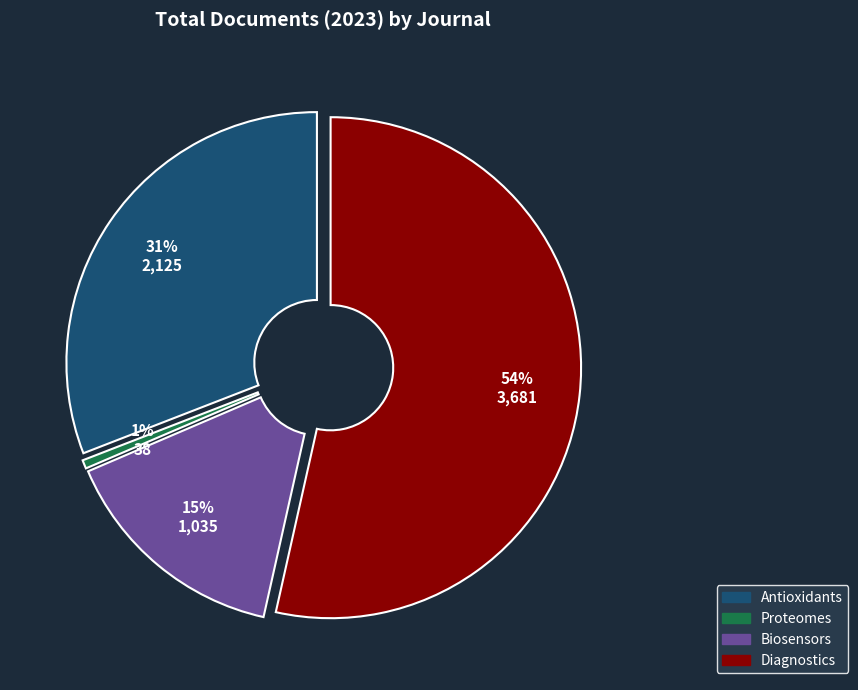

To the nearest percent, what is the difference between the Biosensors and Proteomes slice percentages?

14%